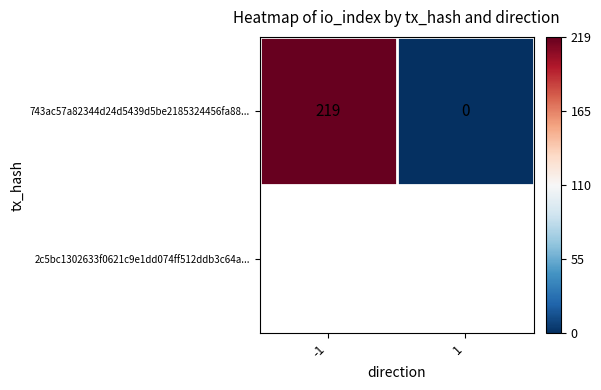

The chart shows a value of 0.5 at -1. True or false?

True